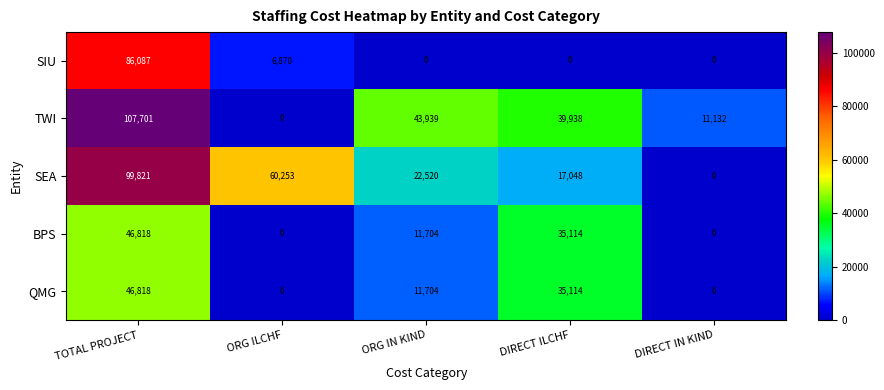

What is the difference between the maximum and minimum values in the BPS series?

46818